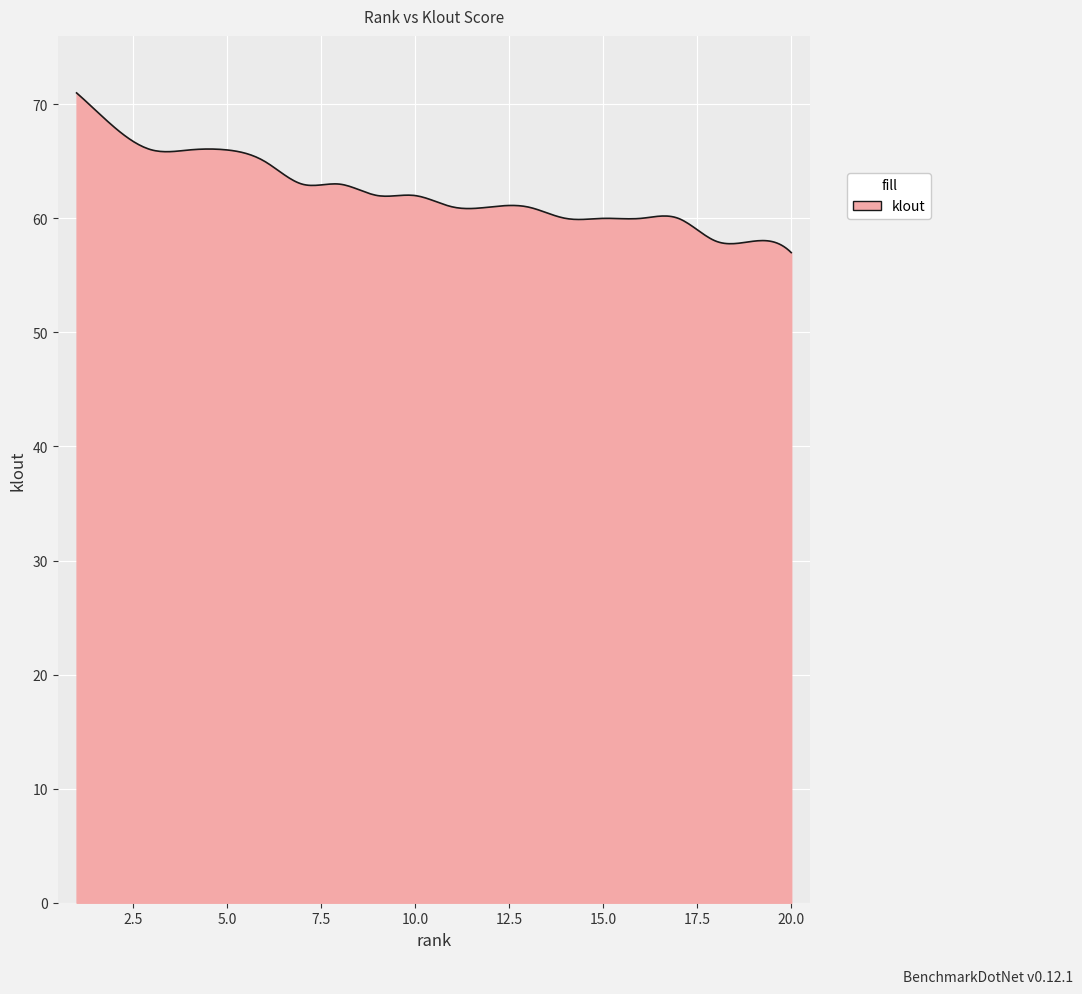

What is the greatest value displayed?

71.0